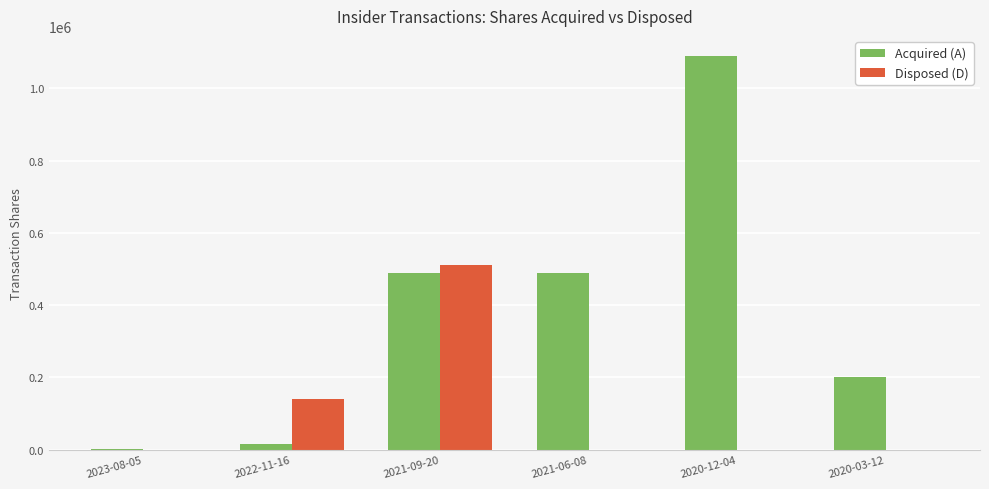

Reading left to right, transcribe all the data shown in this chart.

Acquired (A): 2023-08-05=1857	2022-11-16=15000	2021-09-20=487700	2021-06-08=487700	2020-12-04=1090970	2020-03-12=200000
Disposed (D): 2023-08-05=0	2022-11-16=141300	2021-09-20=510640	2021-06-08=0	2020-12-04=0	2020-03-12=0